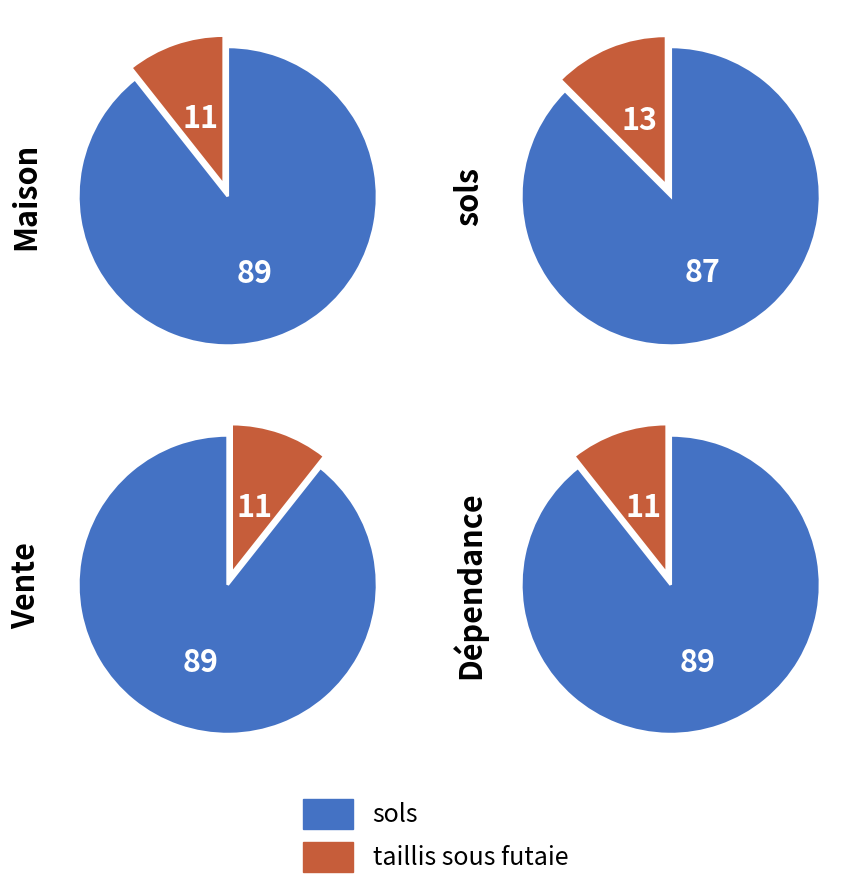

Is 1 the majority of the pie?

No